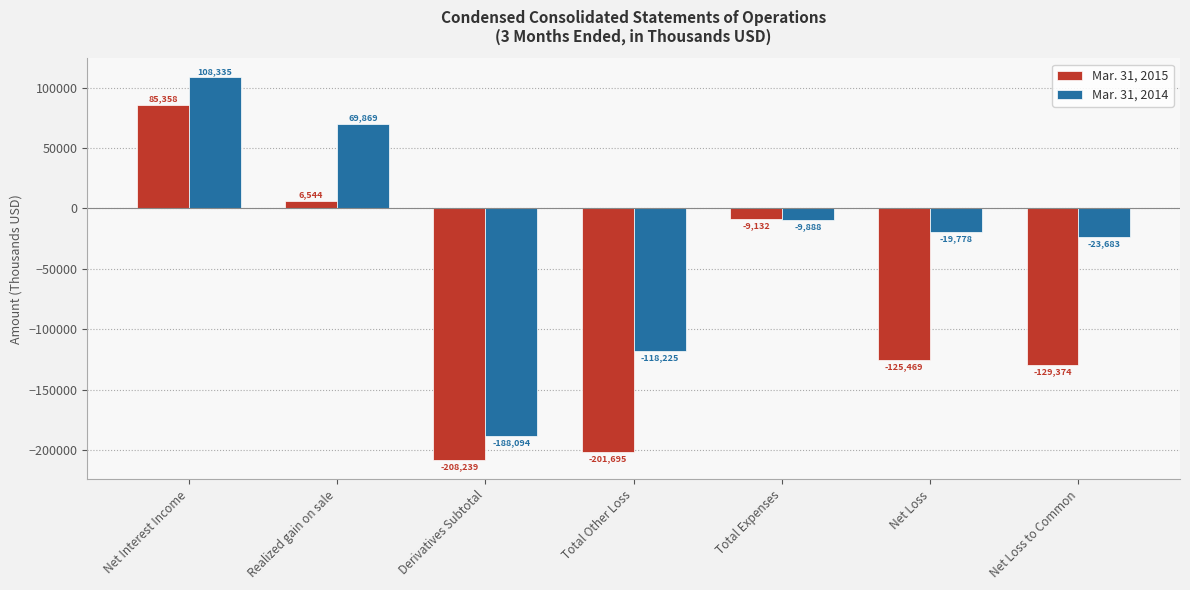

Rank the series at Total Other Loss from lowest to highest value.

Mar. 31, 2015, Mar. 31, 2014